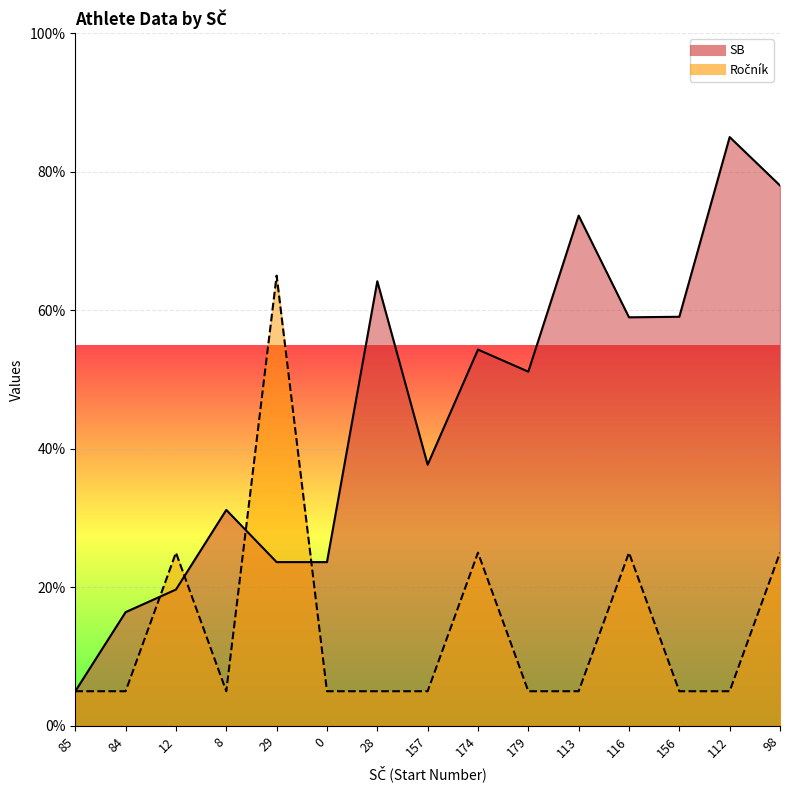

The Ročník series shows 1.9 at 113. True or false?

False